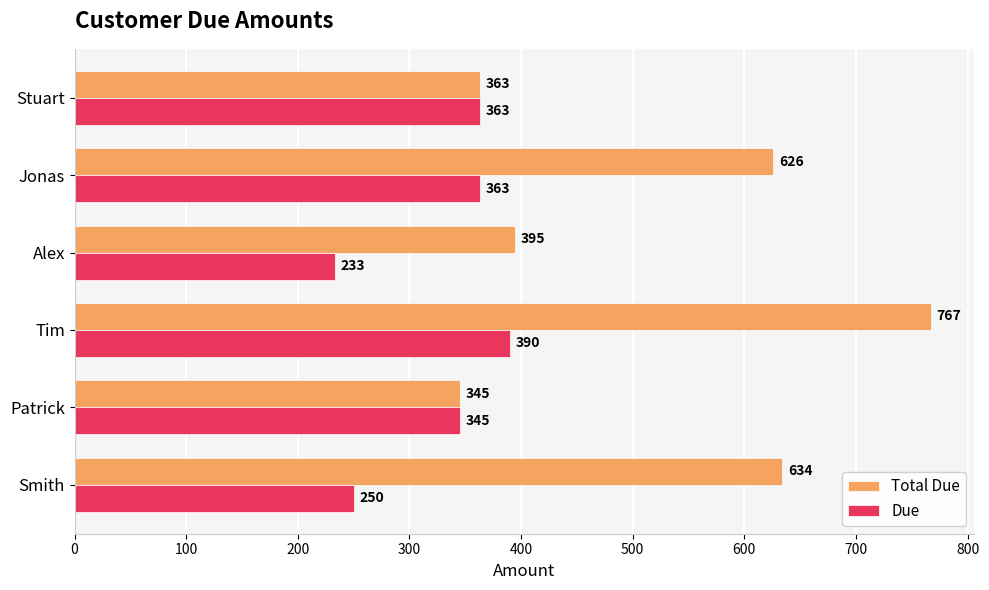

What is the difference between the Due values at Alex and Jonas?

130